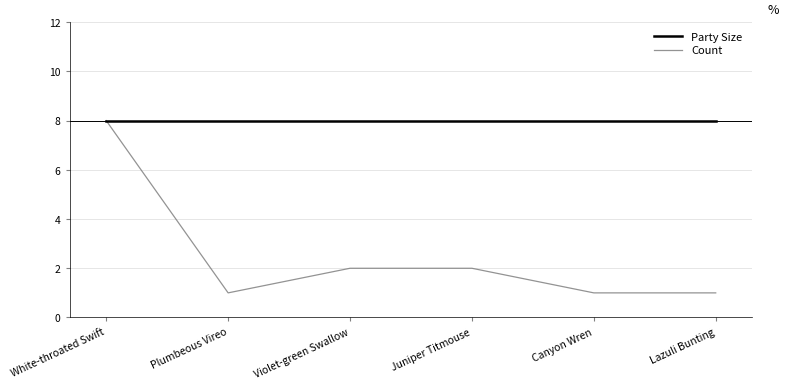

Read the Party Size value at Juniper Titmouse.

8